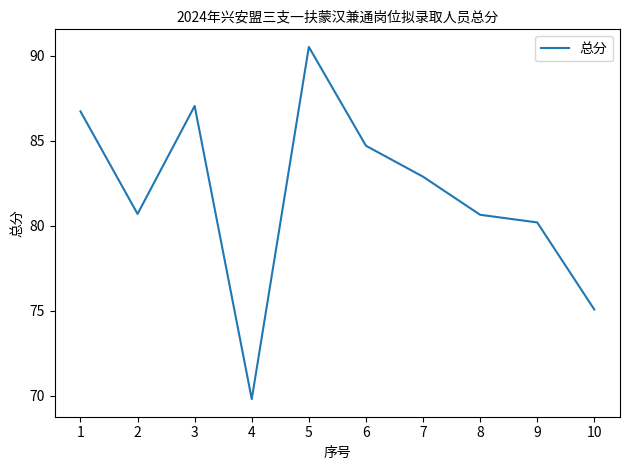

What value does the data have at 1?

86.7